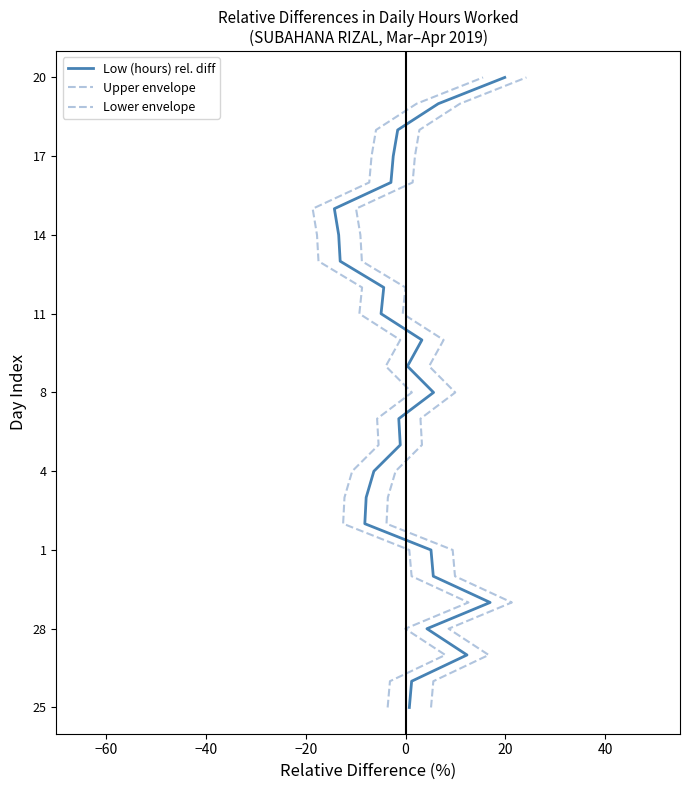

How many lines are shown in the chart?

3